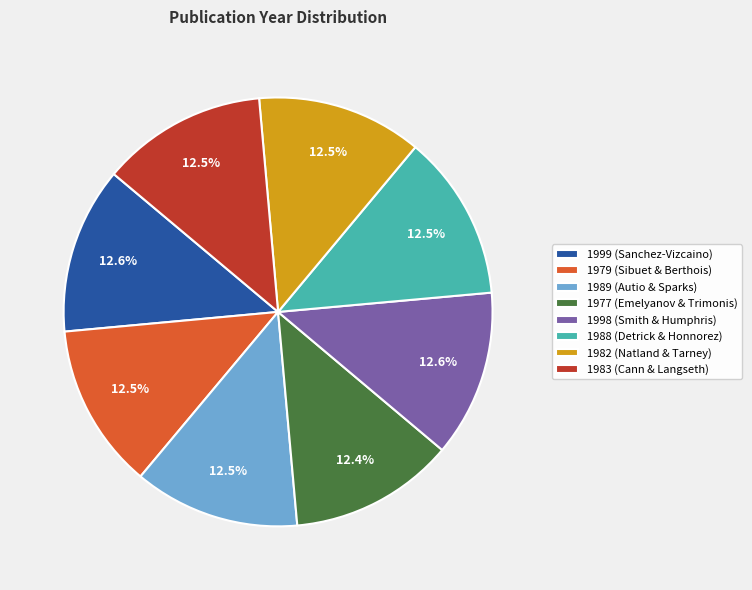

What percentage is the 1998 slice, to the nearest percent?

13%